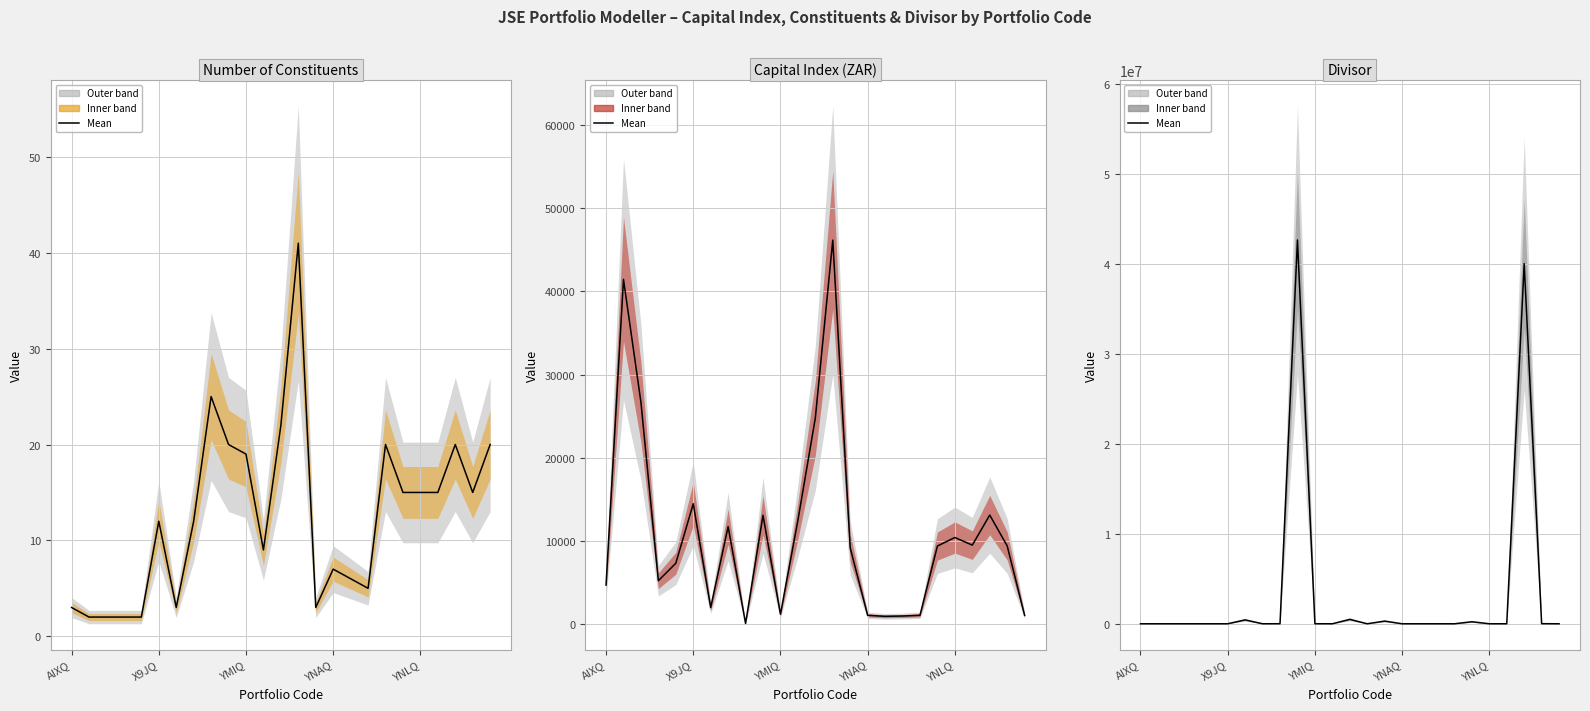

What is the spread (max minus min) of values at 19?

224985.0